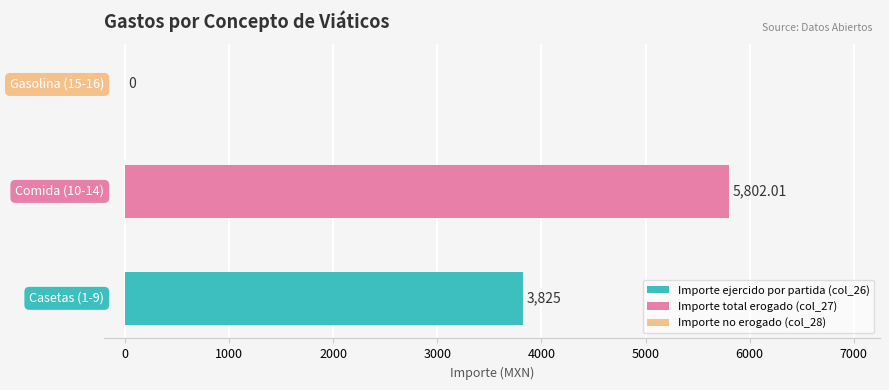

List the series in order of their overall mean, highest first.

Importe total erogado (col_27), Importe ejercido por partida (col_26)